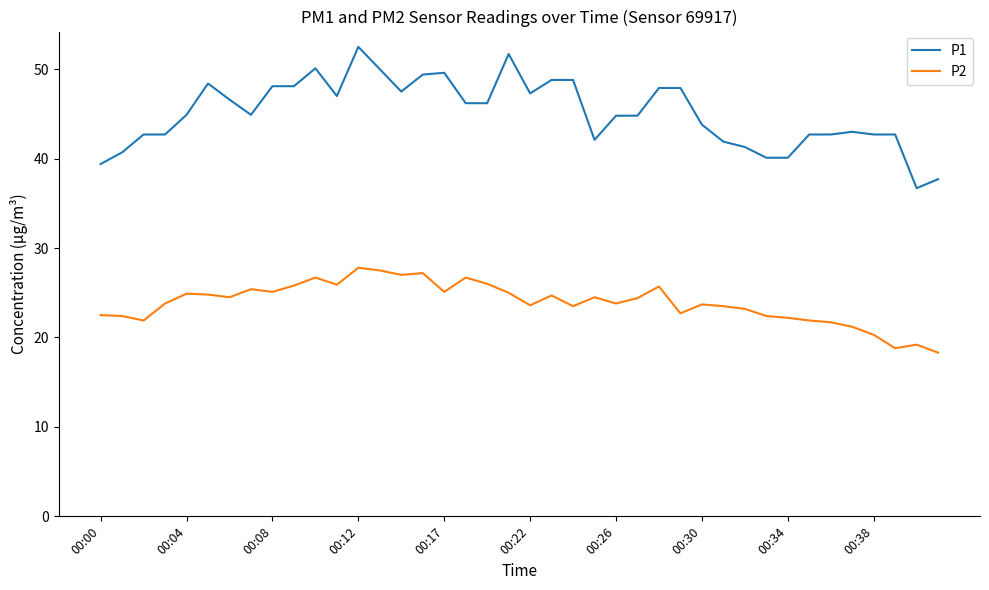

Which series has the largest range (max minus min)?

P1